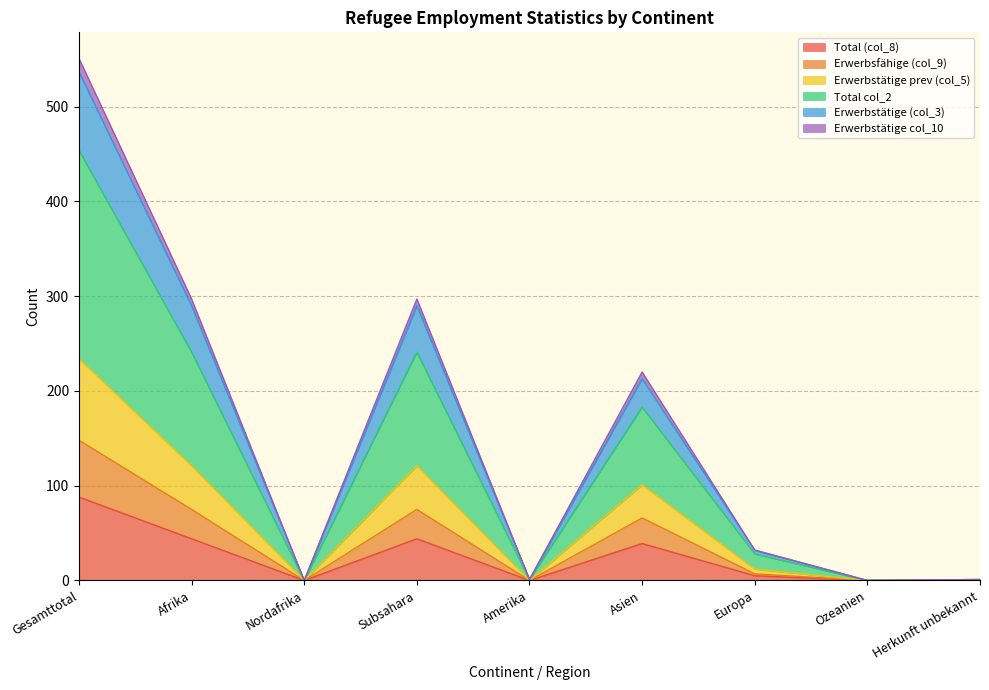

How many interior local valleys does the Erwerbstätige col_10 series have?

2